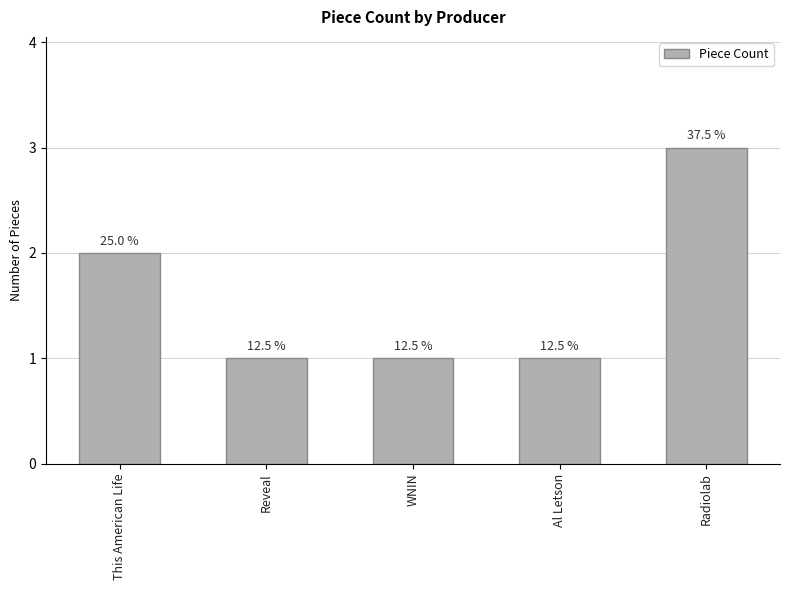

How many bars are there in total?

5